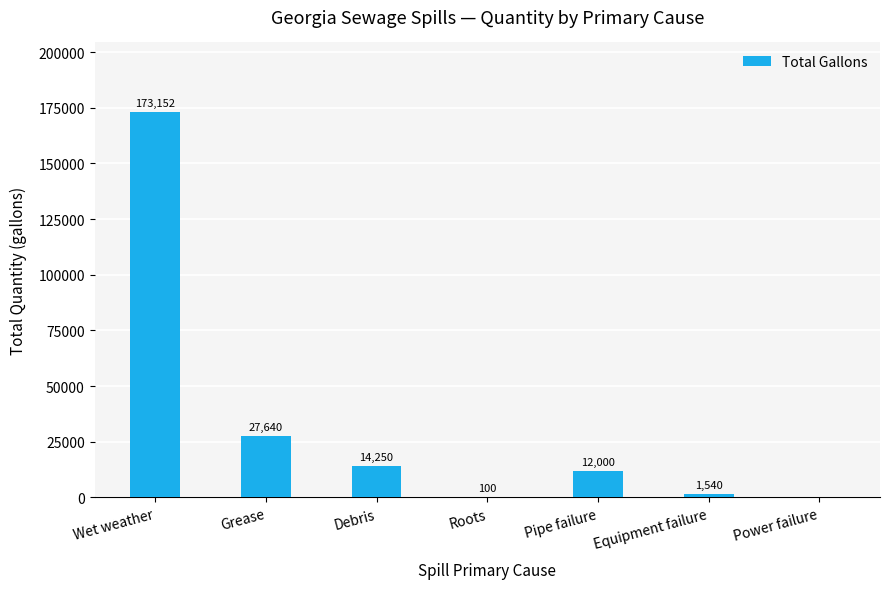

Reading left to right, what are all the values shown in this chart?

173152	27640	14250	100	12000	1540	0